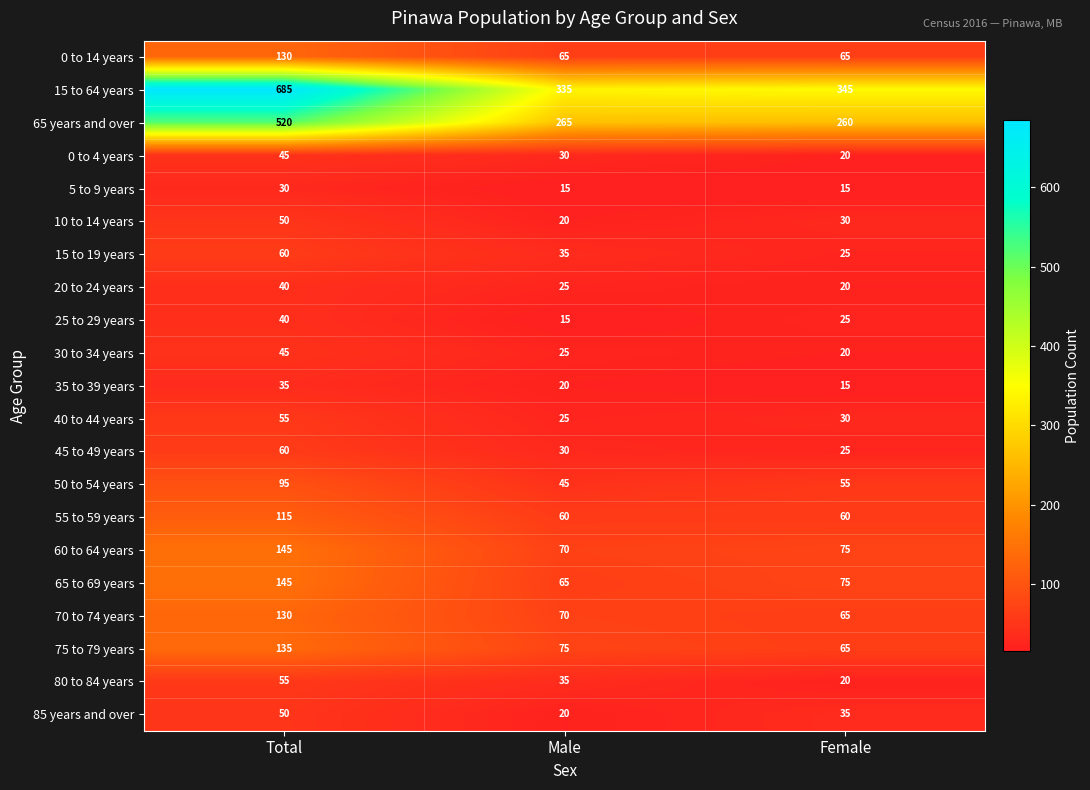

List the labels in order of 15 to 19 years value, smallest first.

Female, Male, Total